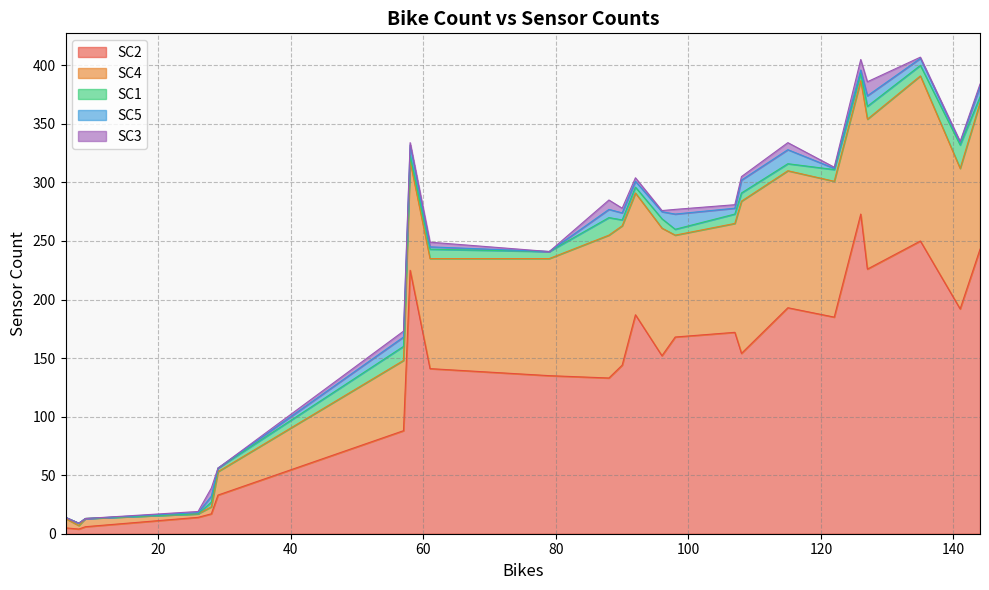

True or false: SC4 and SC5 cross at least once.

False